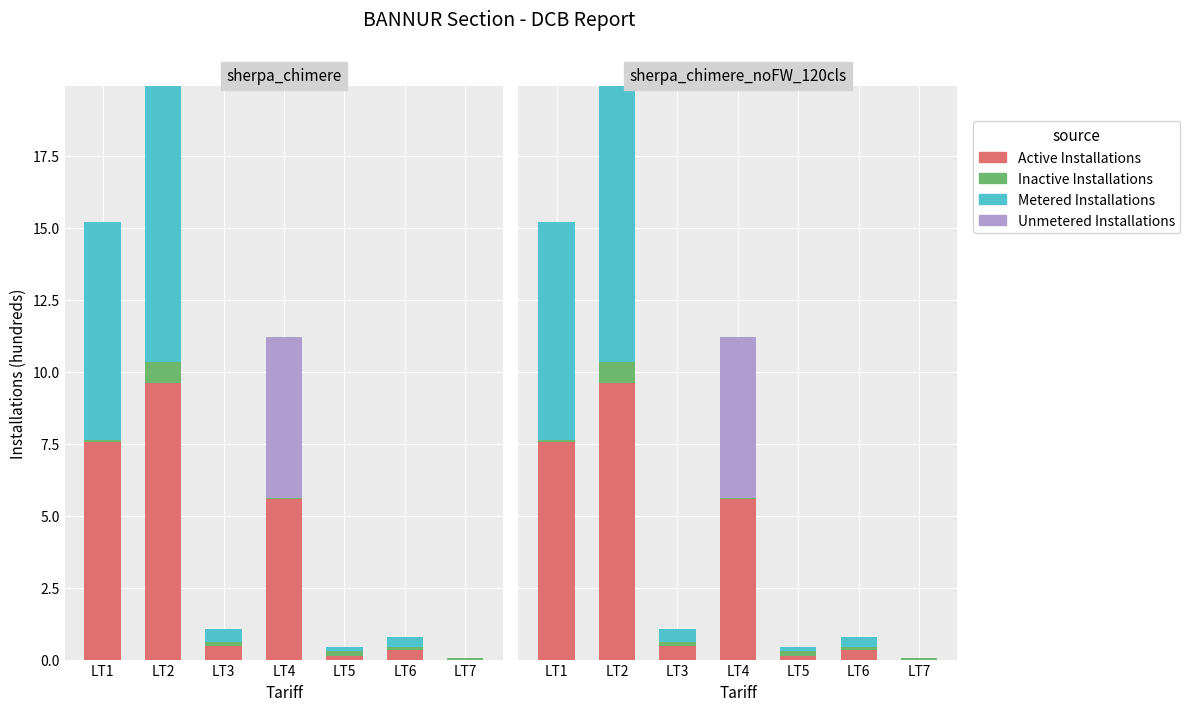

Reading left to right, transcribe all the data shown in this chart.

Active Installations: LT1=7.6	LT2=9.6	LT3=0.5	LT4=5.6	LT5=0.1	LT6=0.3	LT7=0.0
Inactive Installations: LT1=0.1	LT2=0.7	LT3=0.1	LT4=0.0	LT5=0.2	LT6=0.1	LT7=0.1
Metered Installations: LT1=7.6	LT2=9.6	LT3=0.5	LT4=0.0	LT5=0.1	LT6=0.3	LT7=0.0
Unmetered Installations: LT1=0.0	LT2=0.0	LT3=0.0	LT4=5.6	LT5=0.0	LT6=0.0	LT7=0.0